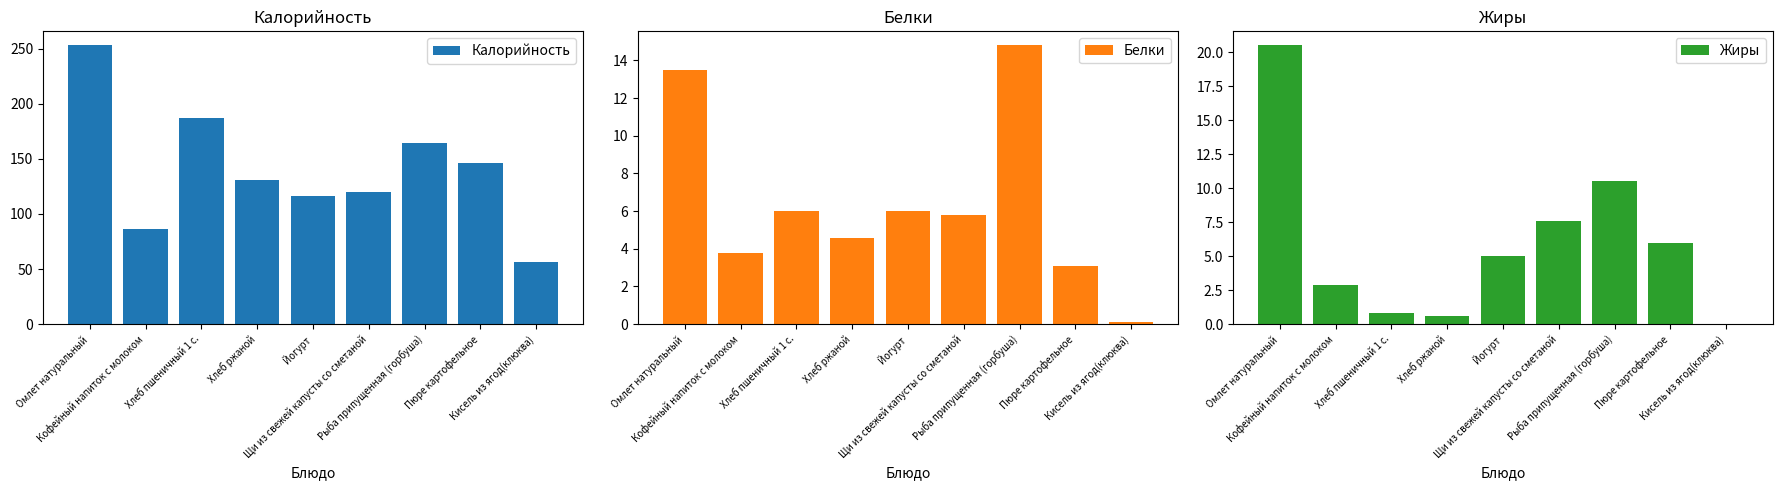

Reading right to left, extract all data points from this chart.

Калорийность: 56.8	145.8	164.0	120.0	116.0	130.5	187.0	86.0	253.0
Белки: 0.1	3.1	14.8	5.8	6.0	4.6	6.0	3.8	13.5
Жиры: 0.0	6.0	10.5	7.6	5.0	0.6	0.8	2.9	20.5